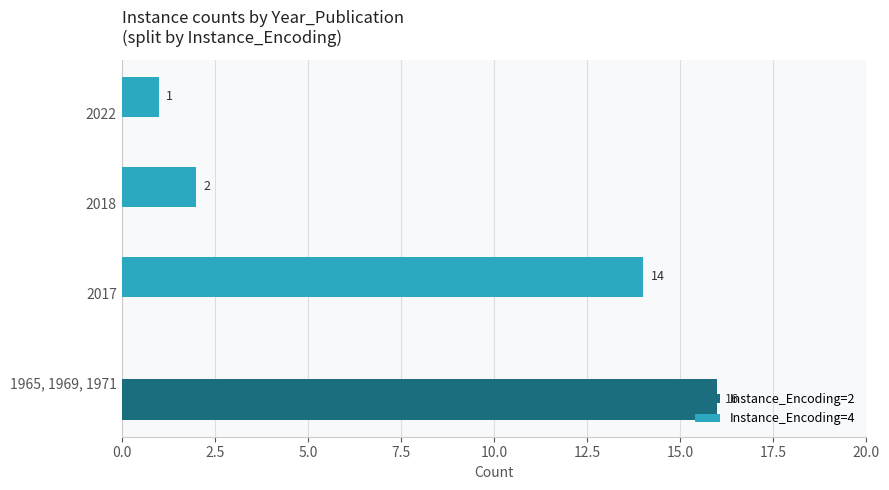

Which series has the largest range (max minus min)?

Instance_Encoding=2